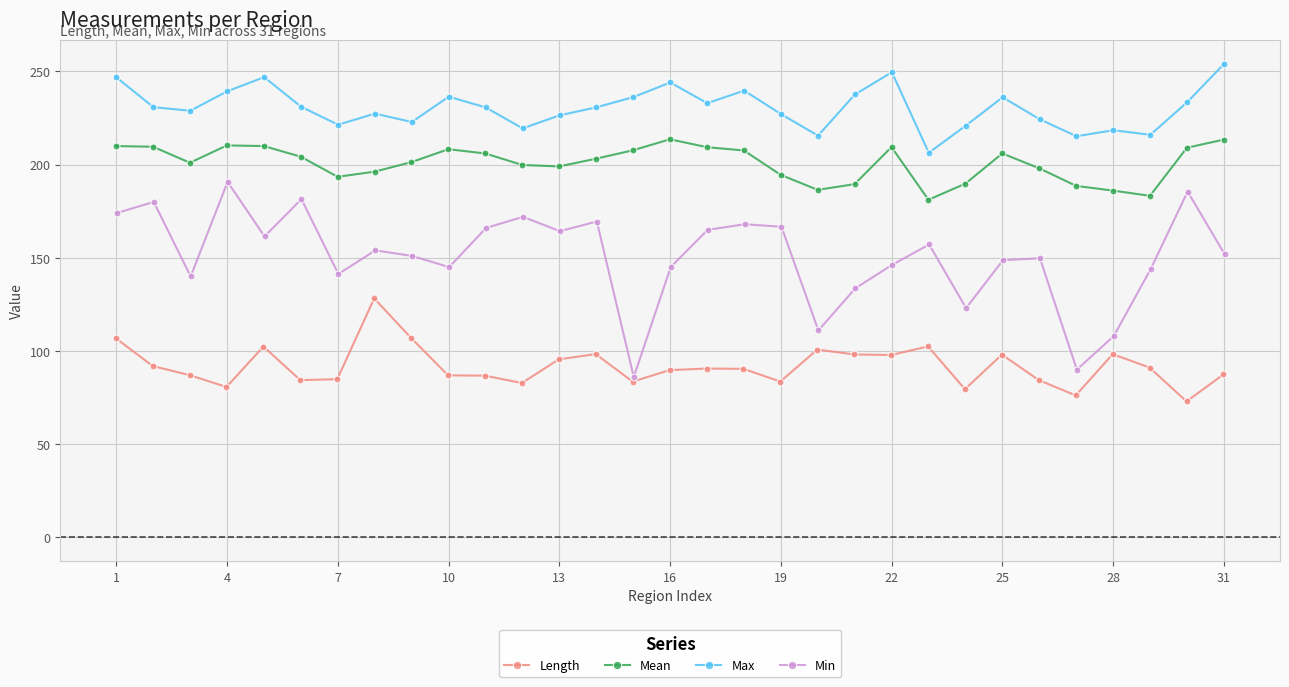

What is the highest value of the Min series?

190.7